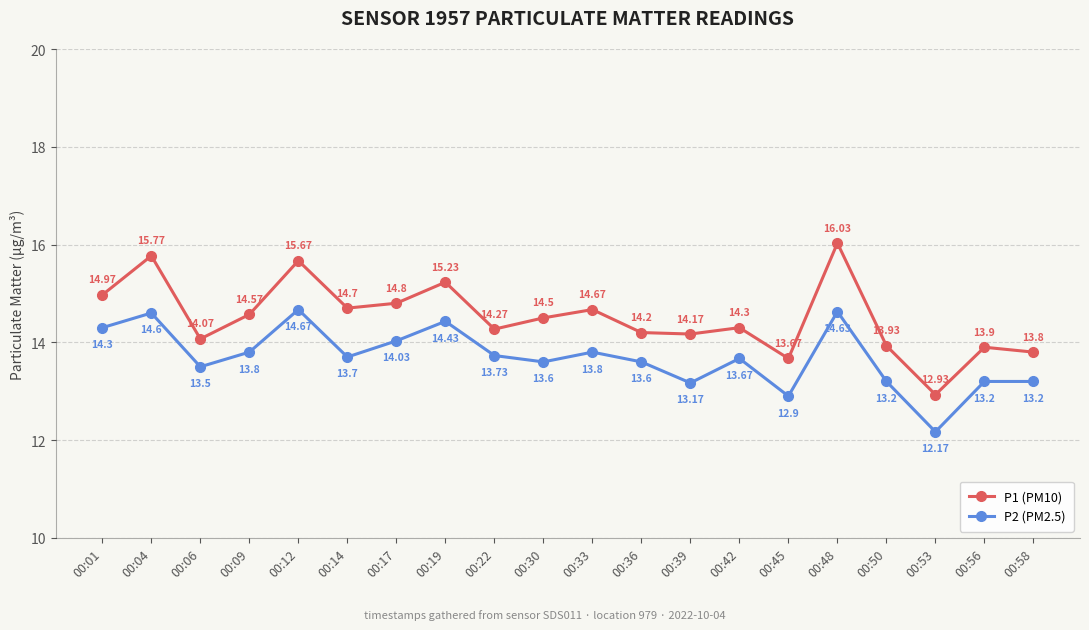

True or false: P2 (PM2.5) and P1 (PM10) cross at least once.

False